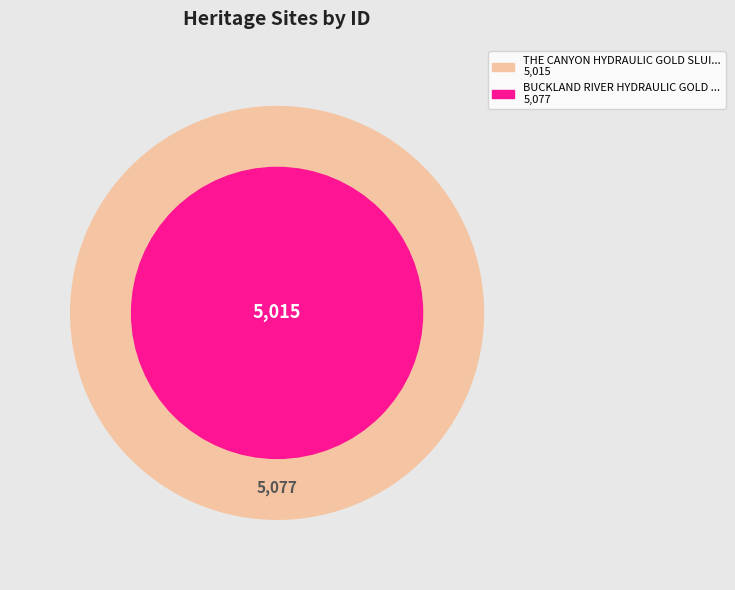

To the nearest percent, what is the average slice percentage?

50%